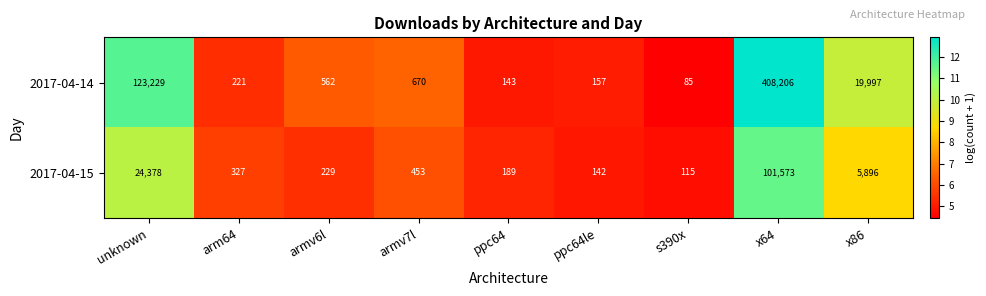

List the series in order of their peak value, lowest first.

2017-04-15, 2017-04-14